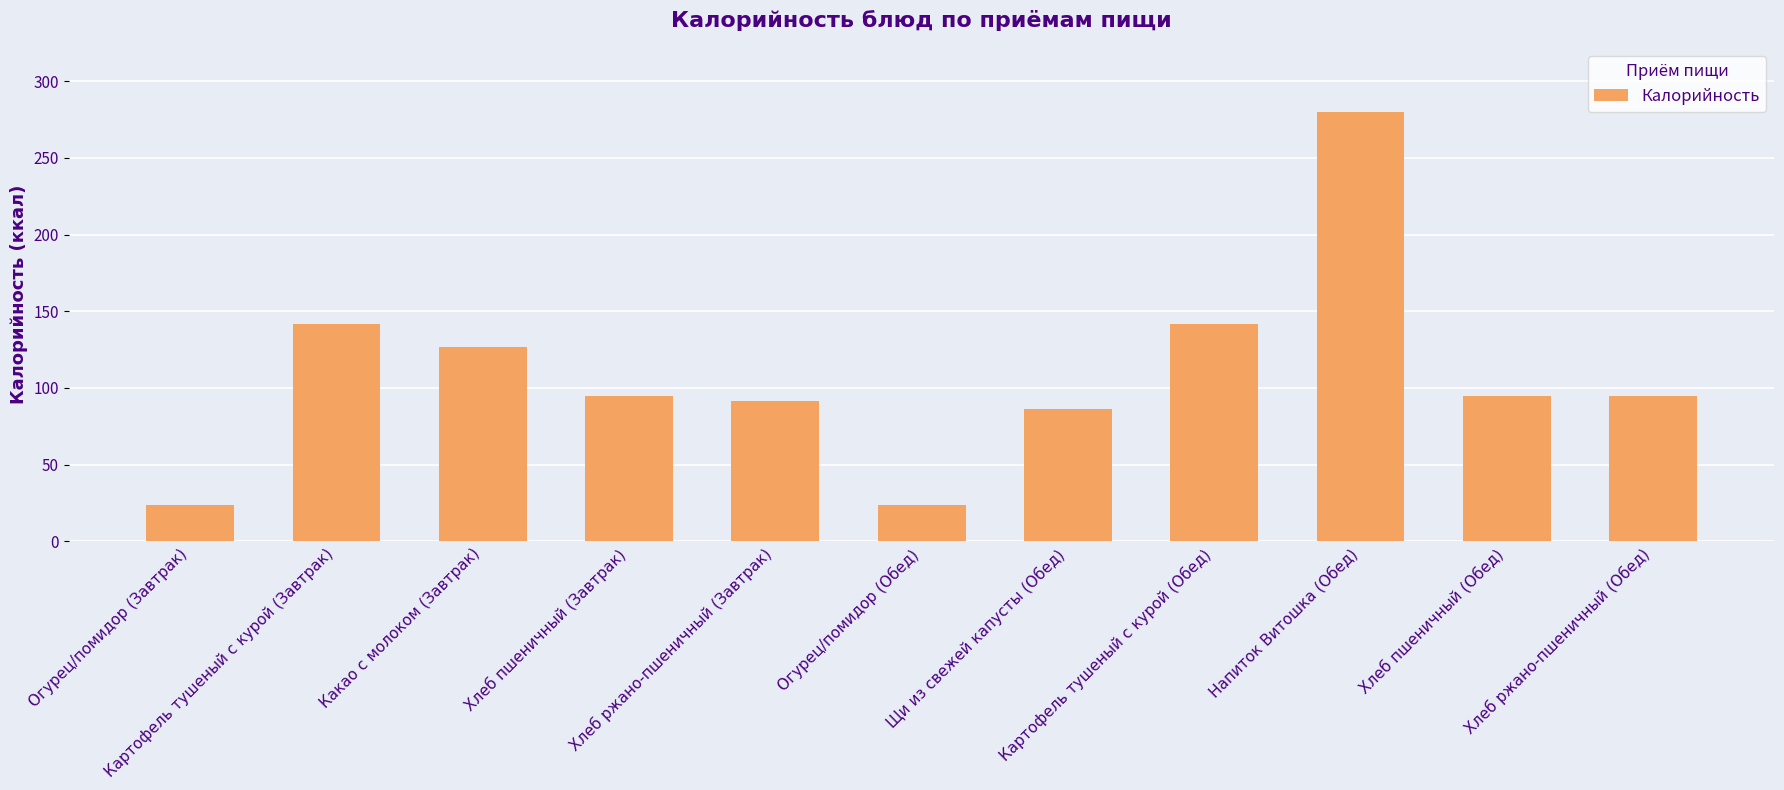

Reading right to left, list all the values displayed in this chart.

94.8	94.8	279.7	141.6	86.3	24.0	91.6	94.8	126.6	141.6	24.0